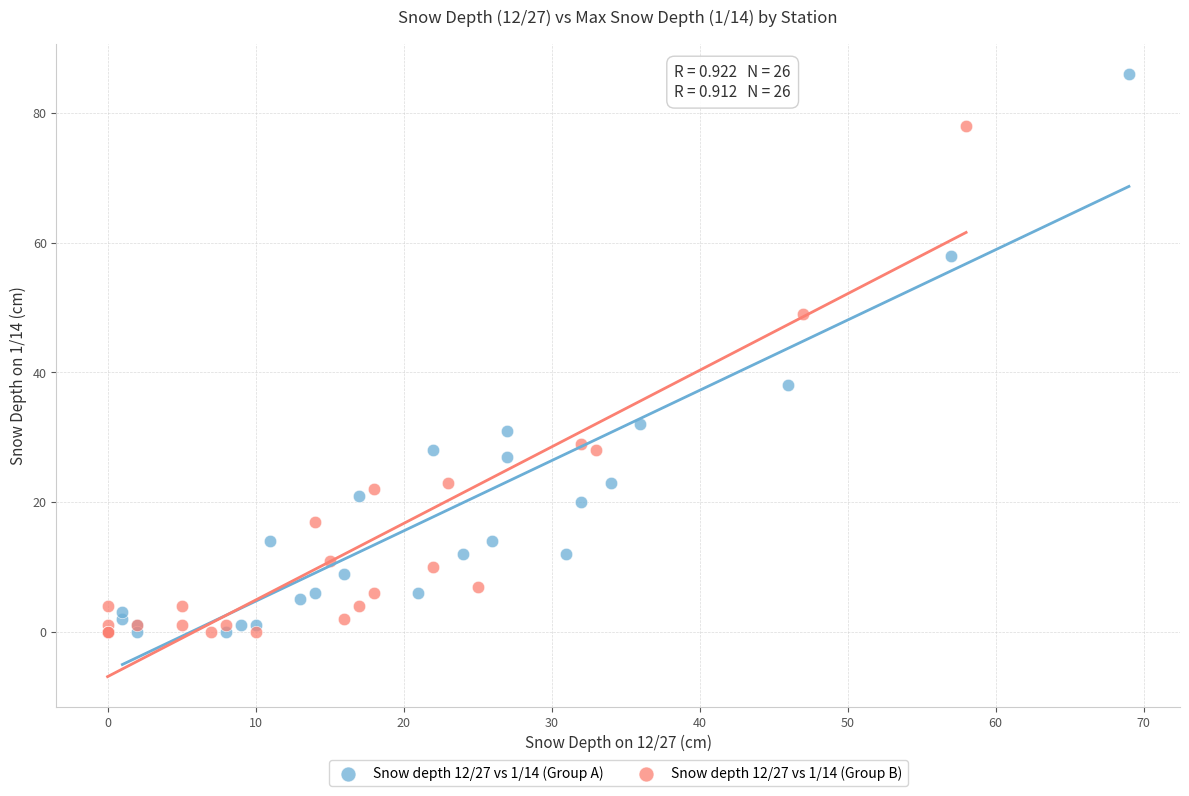

Which series has the largest Y range (max minus min)?

Snow depth 12/27 vs 1/14 (Group A)